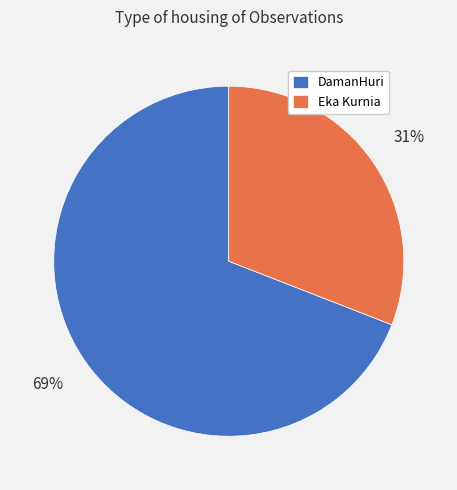

What is the largest slice in the pie chart?

DamanHuri